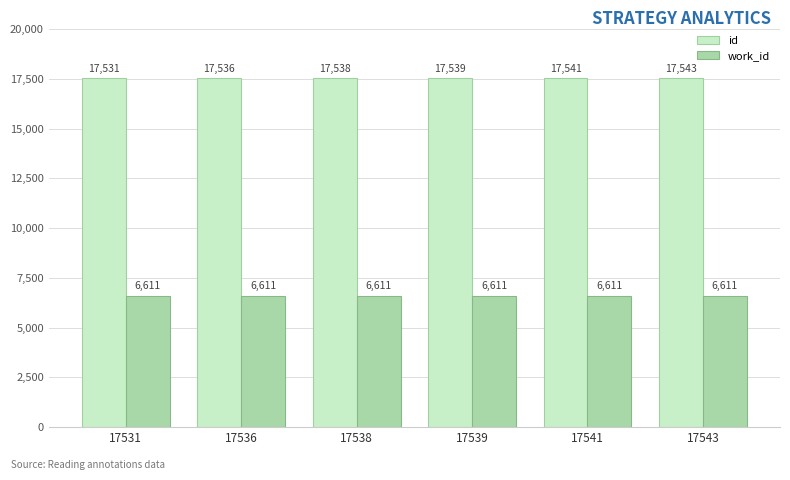

True or false: work_id has a value of 6611 at 17531.

True